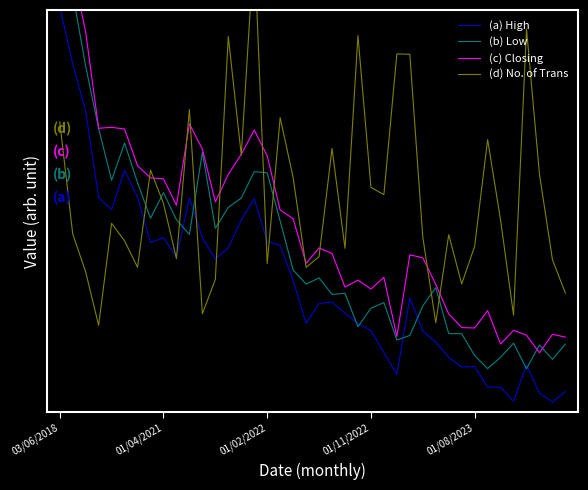

How many categories are shown in the chart?

40